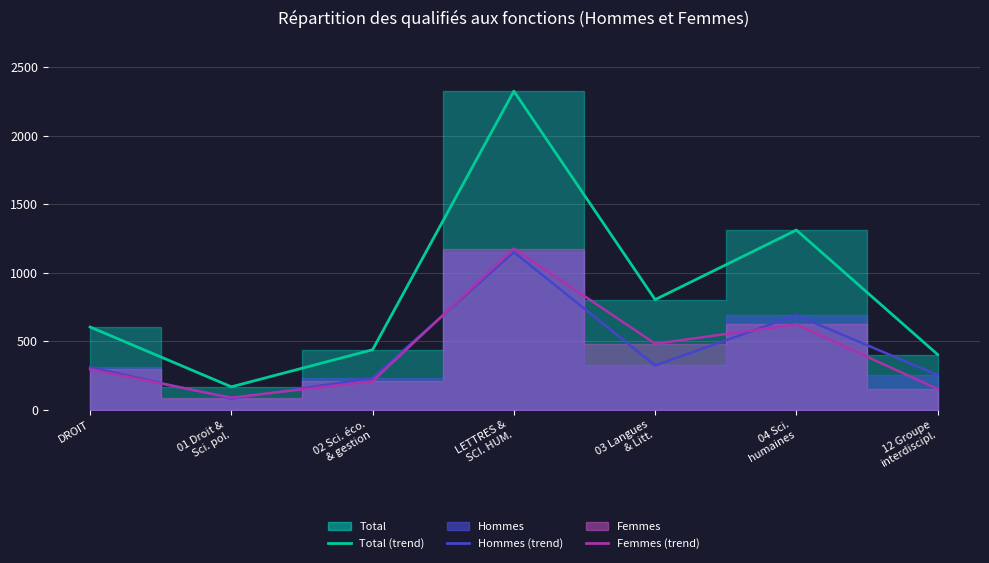

Which has a higher value, 01 Droit &
Sci. pol. or DROIT?

DROIT